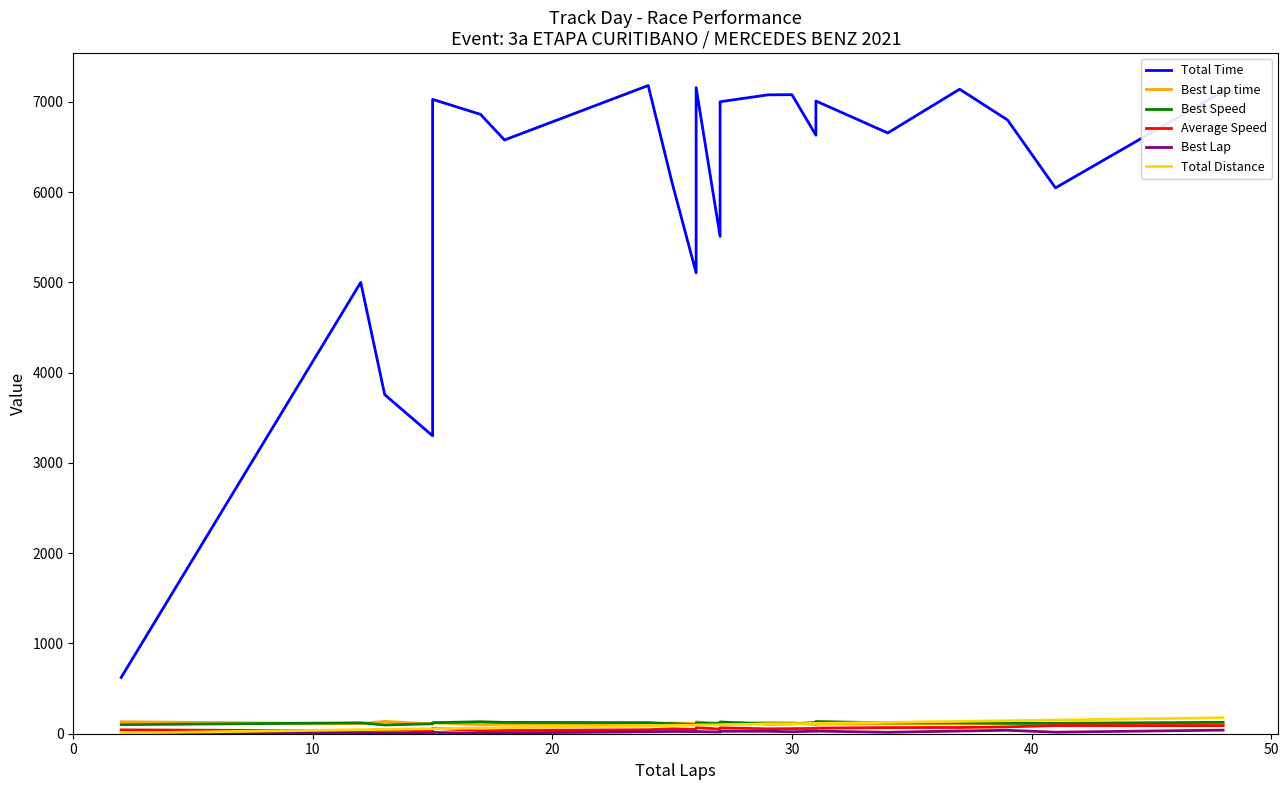

The Best Lap series shows 27.1 at 23. True or false?

False